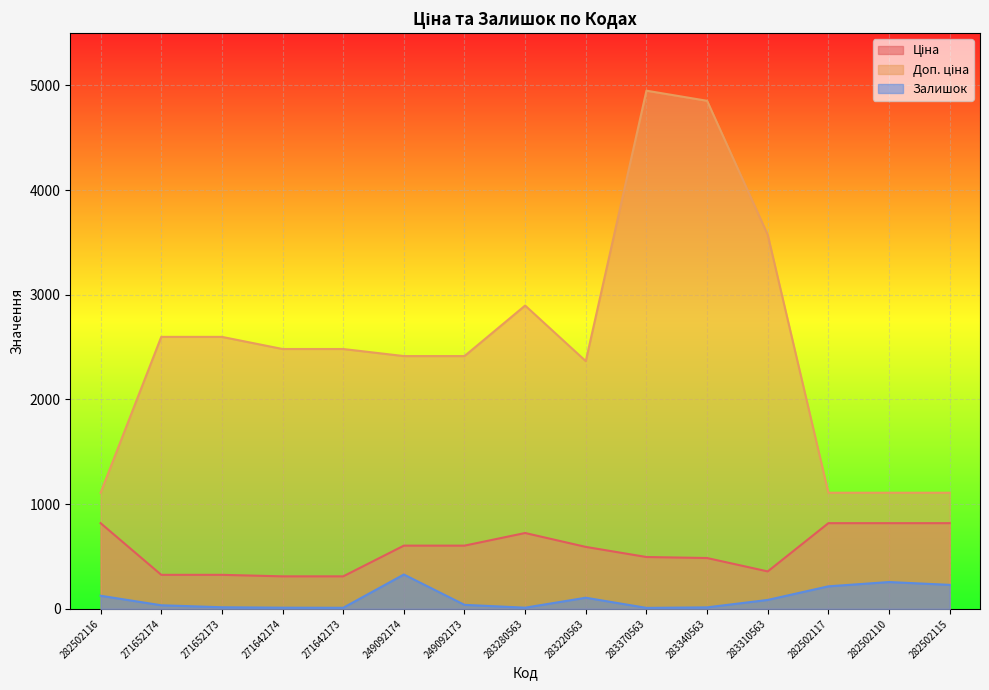

What value does the Доп. ціна series have at 283220563?

2366.5